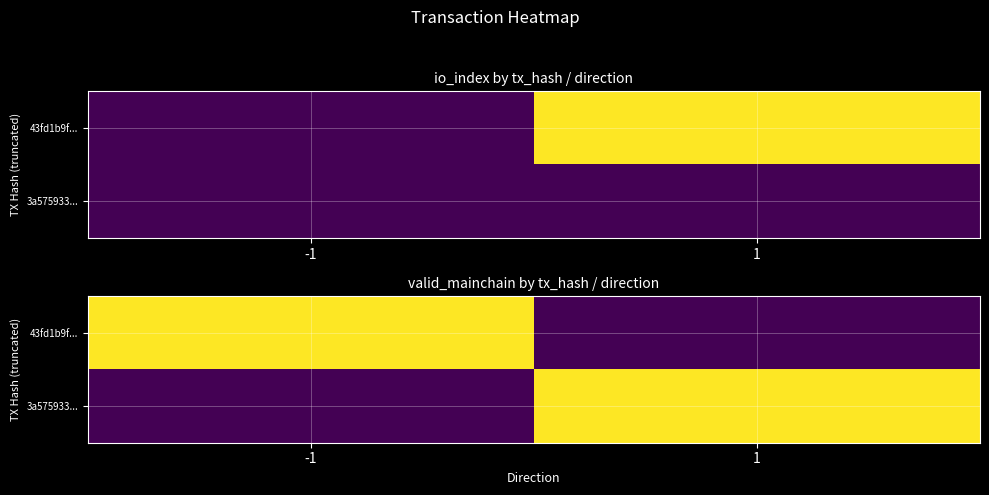

At how many categories does at least one series exceed 0?

2